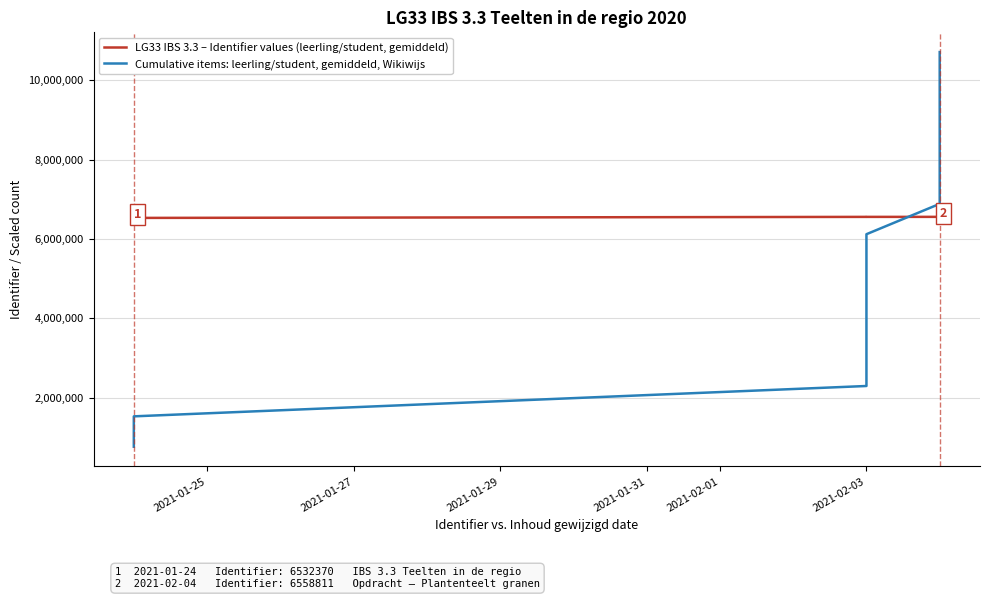

What is the minimum value shown in the chart?

765194.6